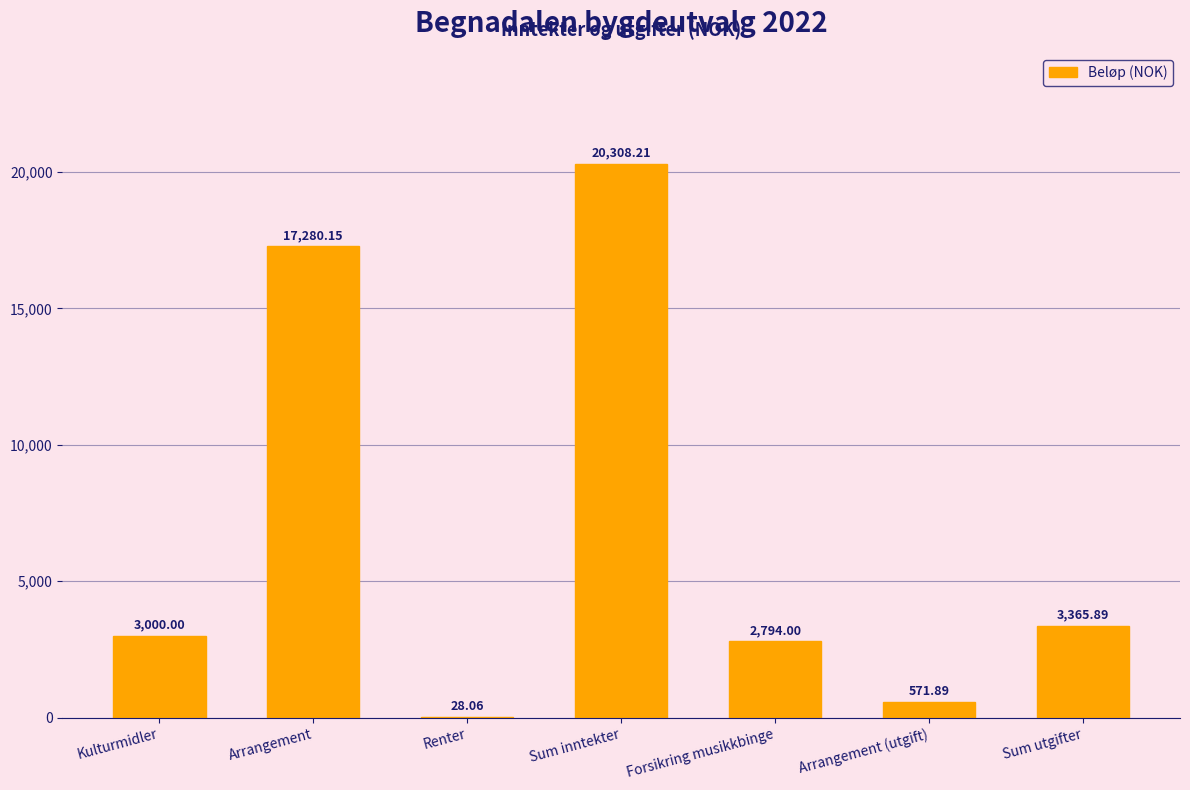

Where is the data nearest to the value 10168?

Sum utgifter